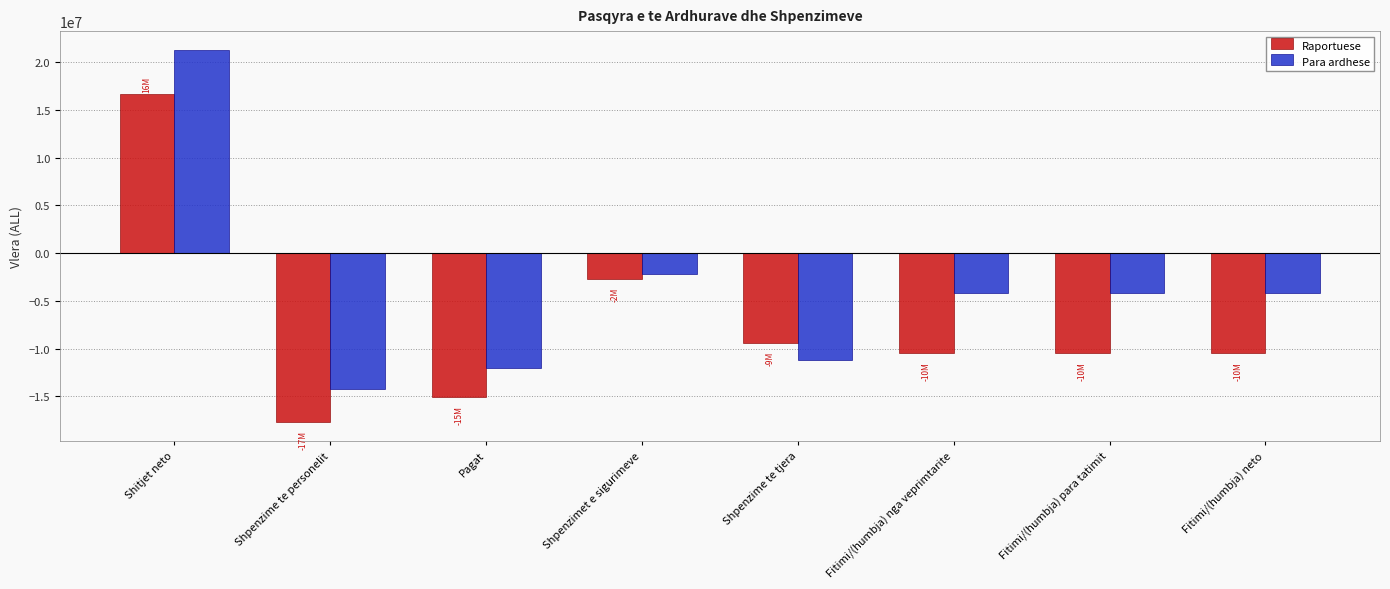

What is the highest value of the Raportuese series?

16677772